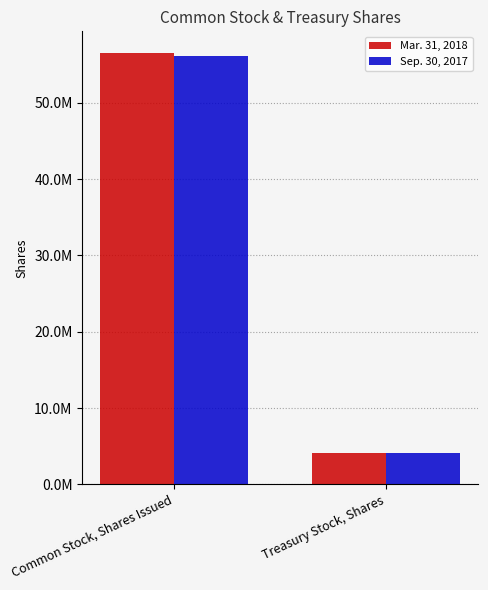

What is the average value of the Sep. 30, 2017 series?

30126433